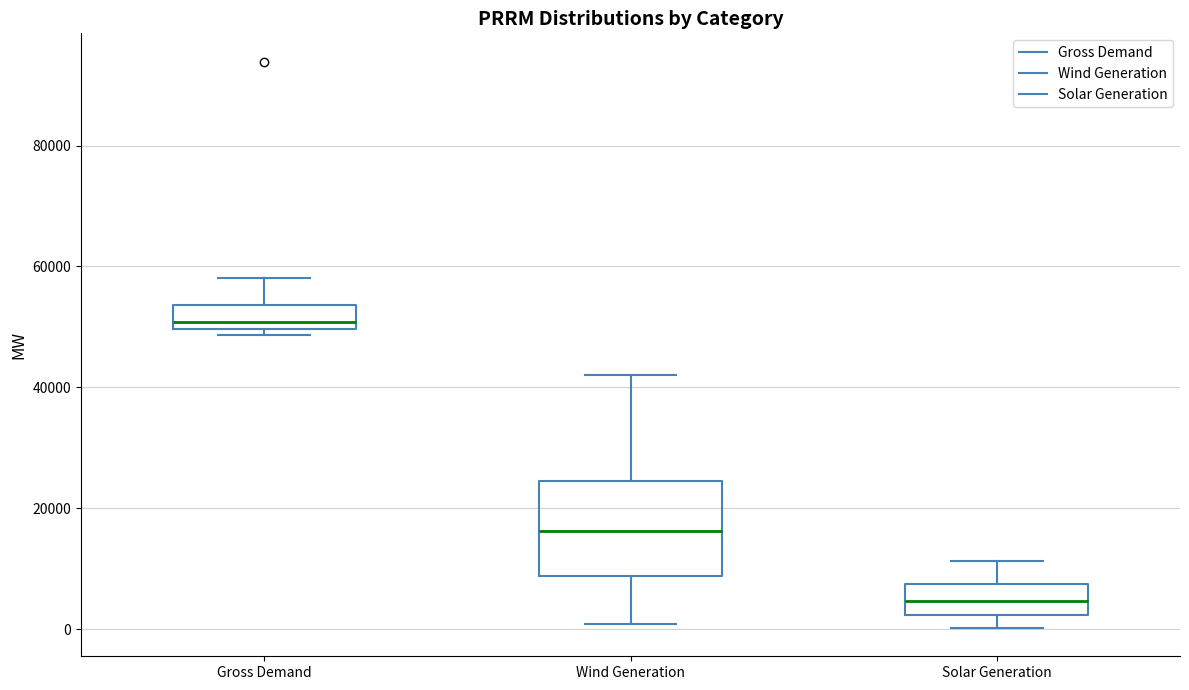

Which box is the tallest, from its lower edge to its upper edge?

Wind Generation